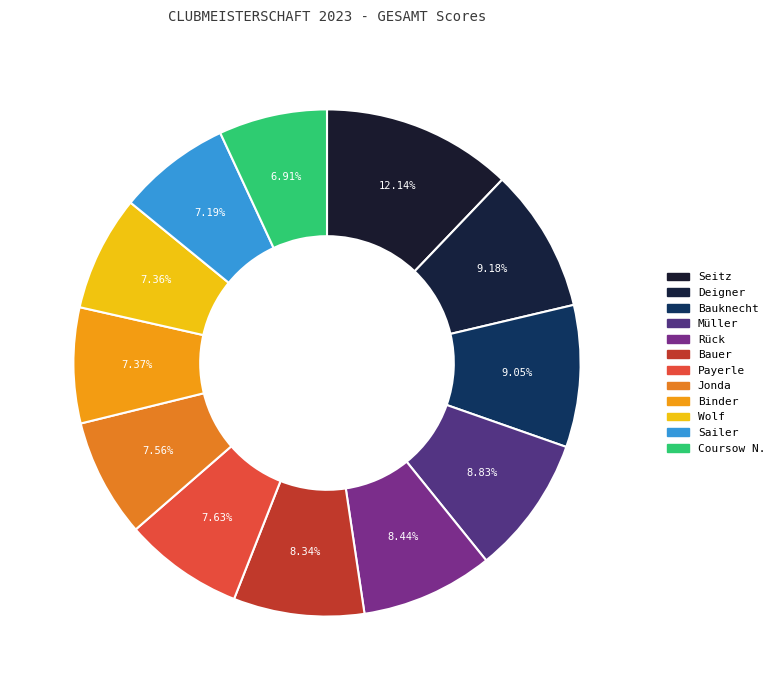

How much of the chart is everything except Bauknecht?

90.9%